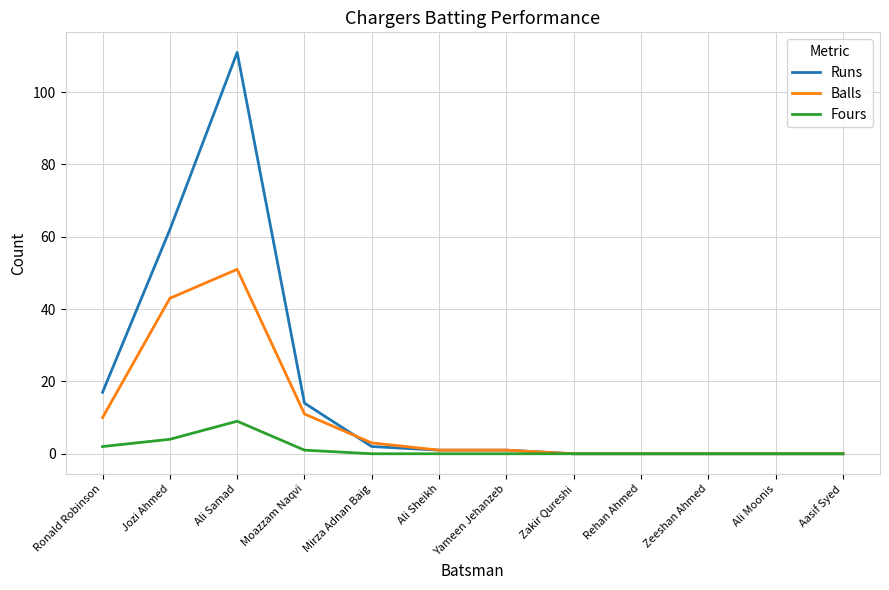

Where is the first local maximum for Fours?

Ali Samad